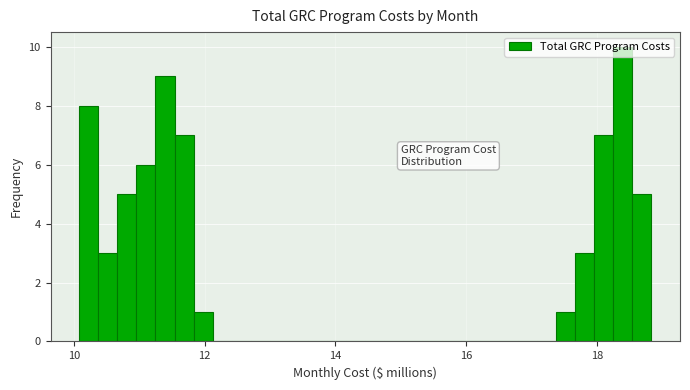

Read against the x-axis, roughly where is the centre of the tallest bar?

18.4